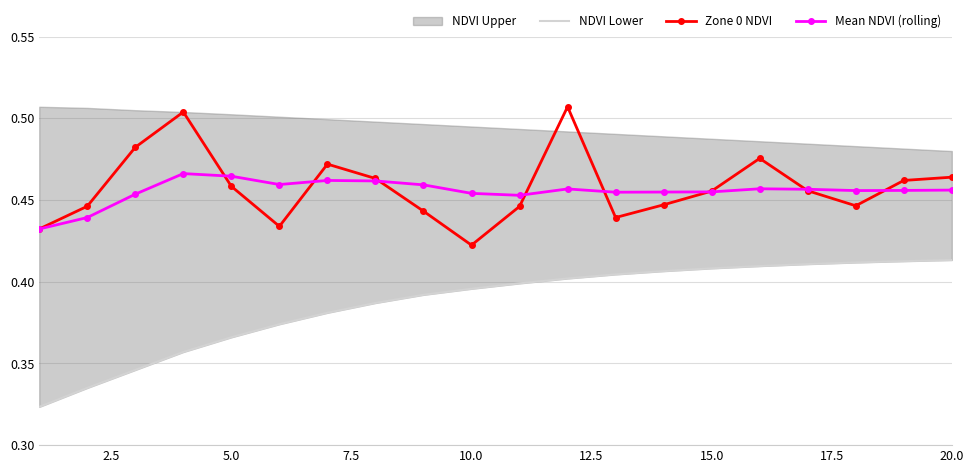

Count the Zone 0 NDVI values in the range 0 to 1.

20